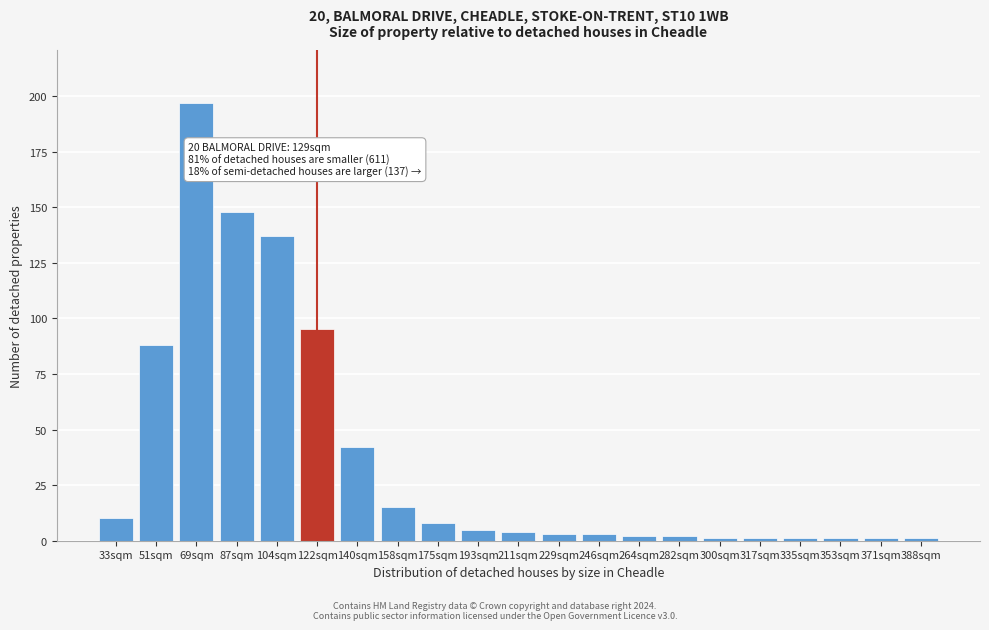

Reading left to right, extract all data points from this chart.

33sqm=10	51sqm=88	69sqm=197	87sqm=148	104sqm=137	122sqm=95	140sqm=42	158sqm=15	175sqm=8	193sqm=5	211sqm=4	229sqm=3	246sqm=3	264sqm=2	282sqm=2	300sqm=1	317sqm=1	335sqm=1	353sqm=1	371sqm=1	388sqm=1